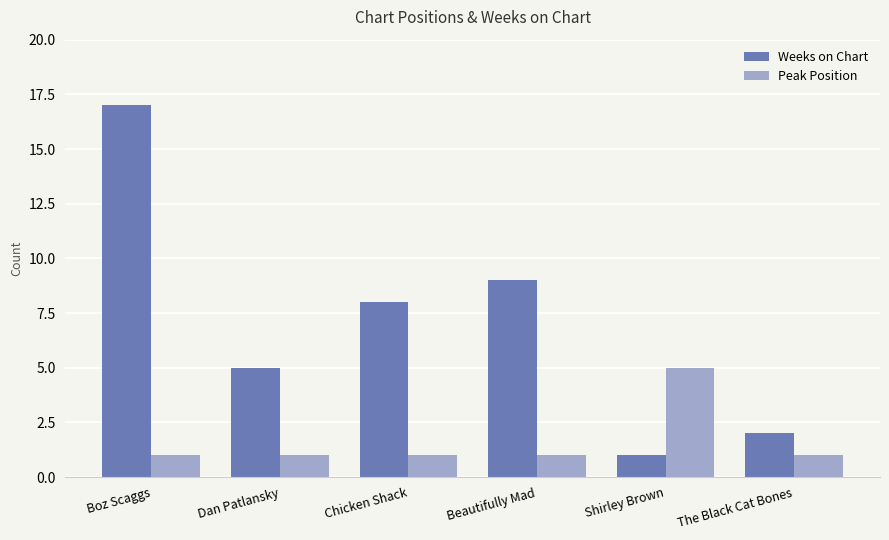

At which label does Peak Position reach its peak?

Shirley Brown